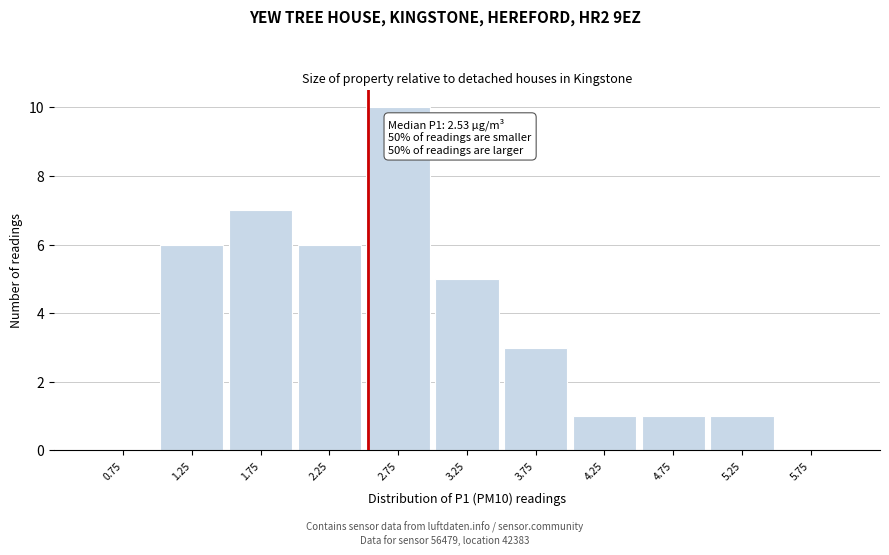

Which range on the x-axis has the tallest bar?

2.5 to 3.0